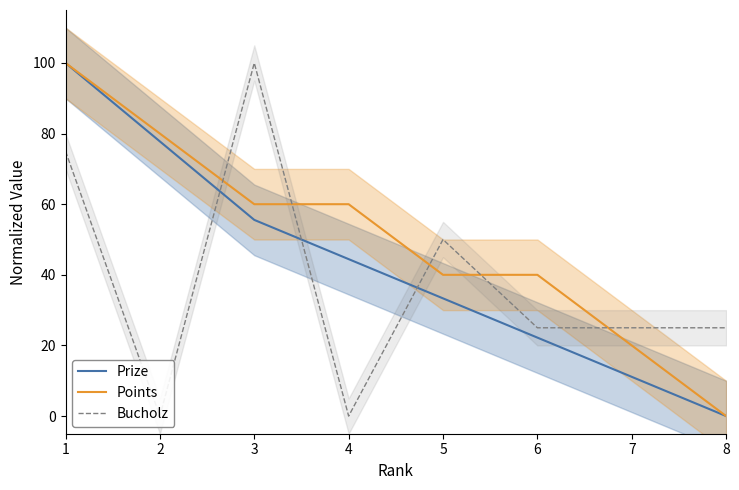

The value of Prize at 2 is 77.8. True or false?

True